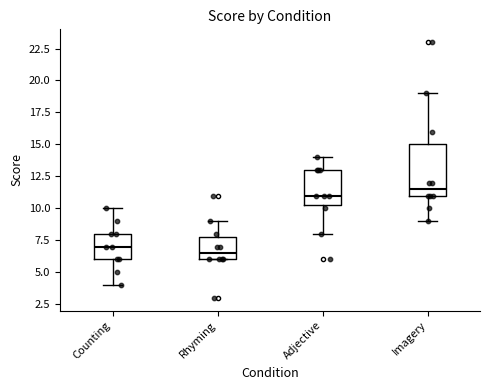

Where does the lower whisker of the box for Adjective end on the y-axis? The values are not printed on the chart, so give them approximately, as read against the axis.

8.0